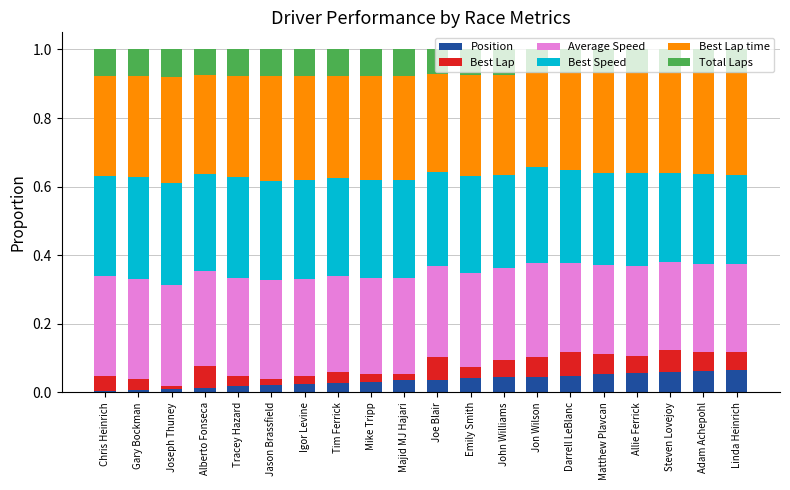

True or false: Position has a value of 0.0 at Steven Lovejoy.

False